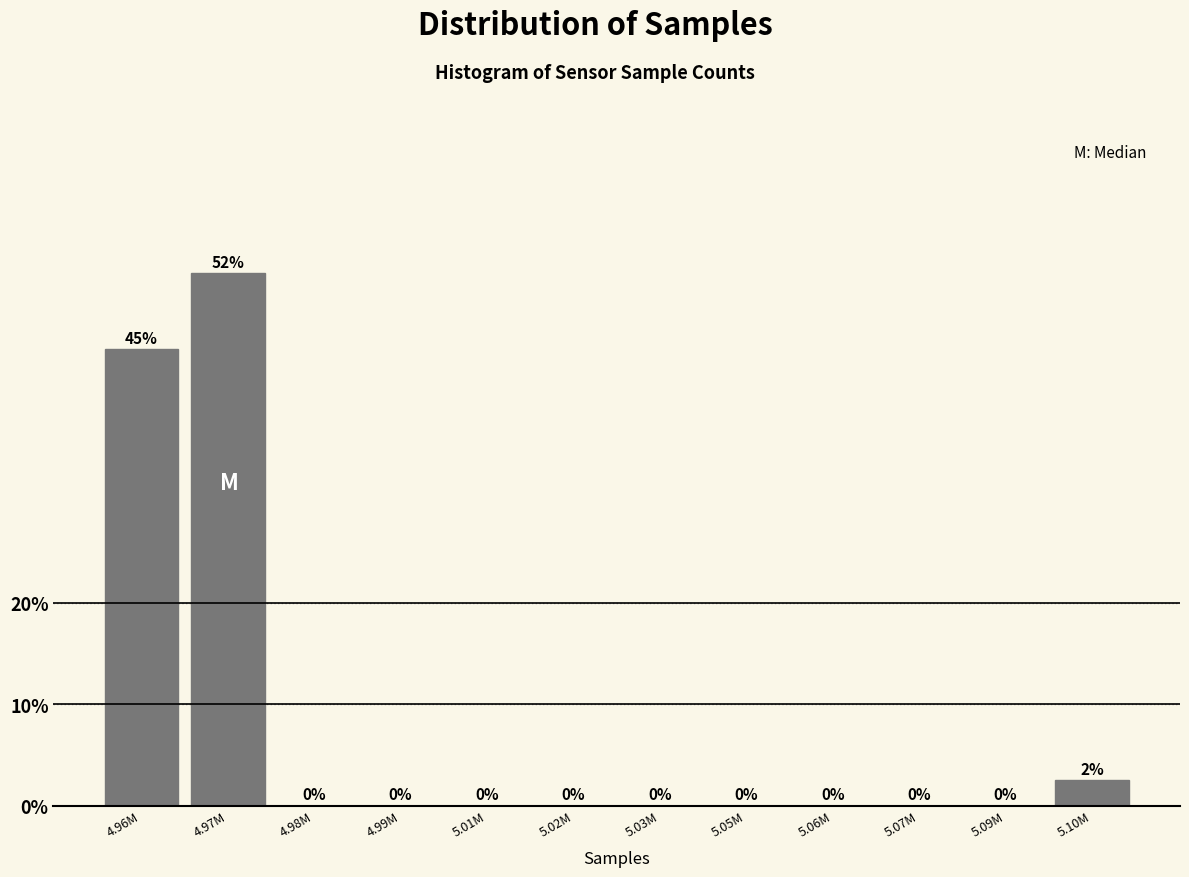

What is the change in value from 4.96M to 5.03M?

-45.0